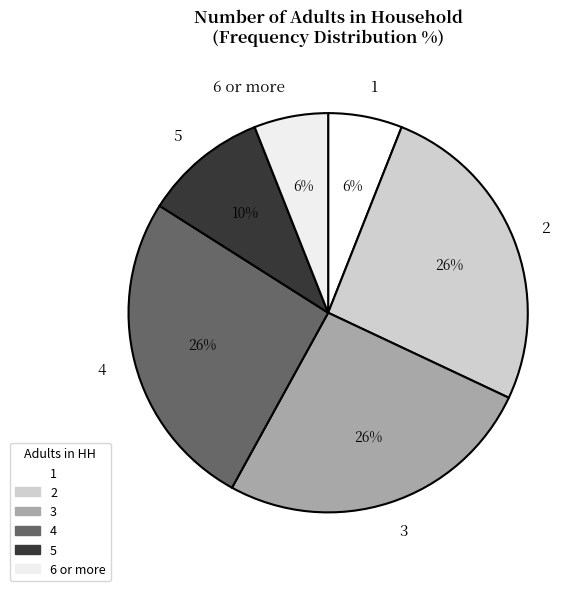

To the nearest percent, what portion does 4 represent?

26%